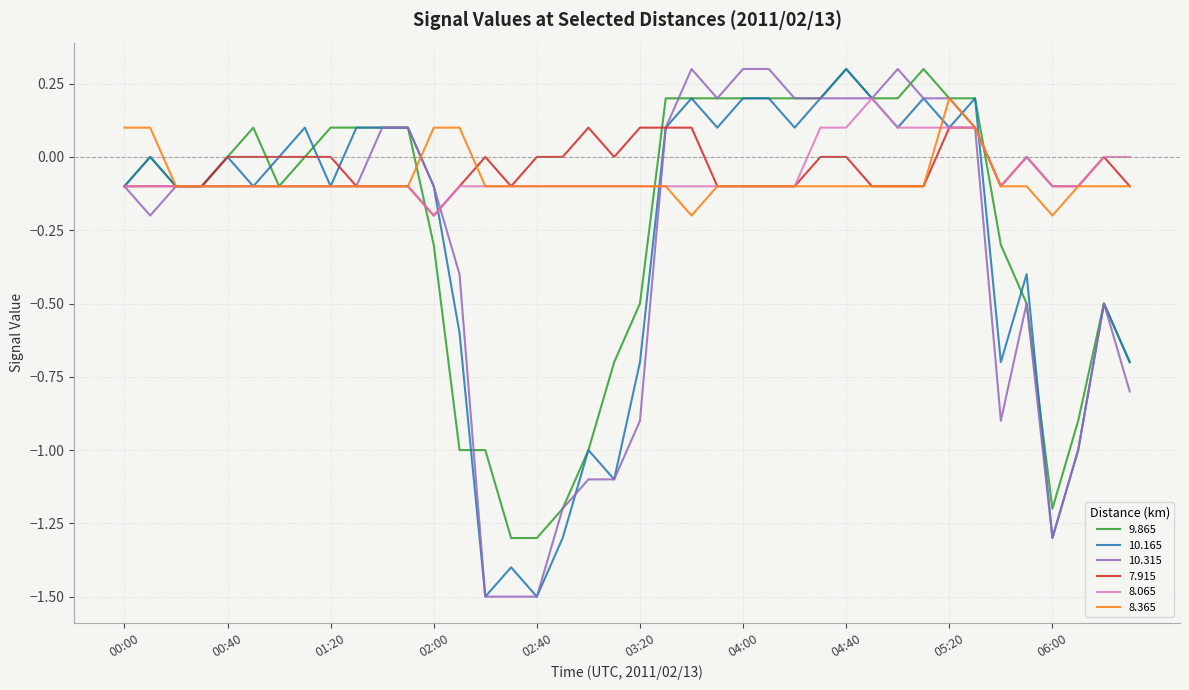

What is the maximum value for 10.165?

0.3